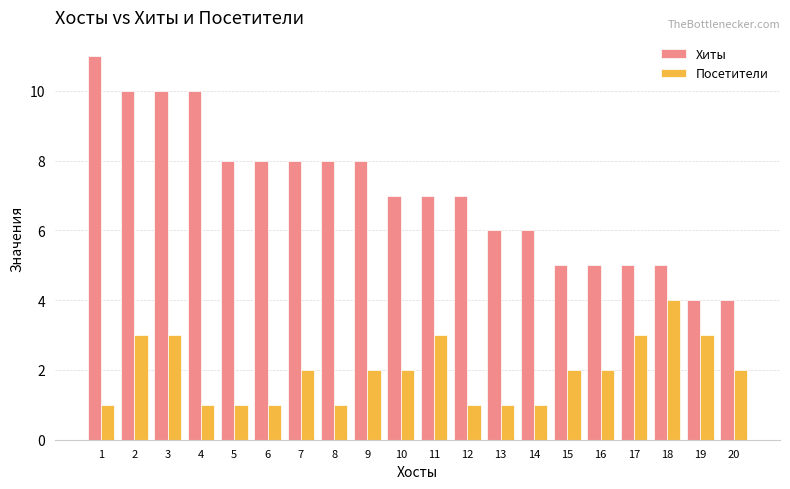

What is the total value across all series at 13?

7